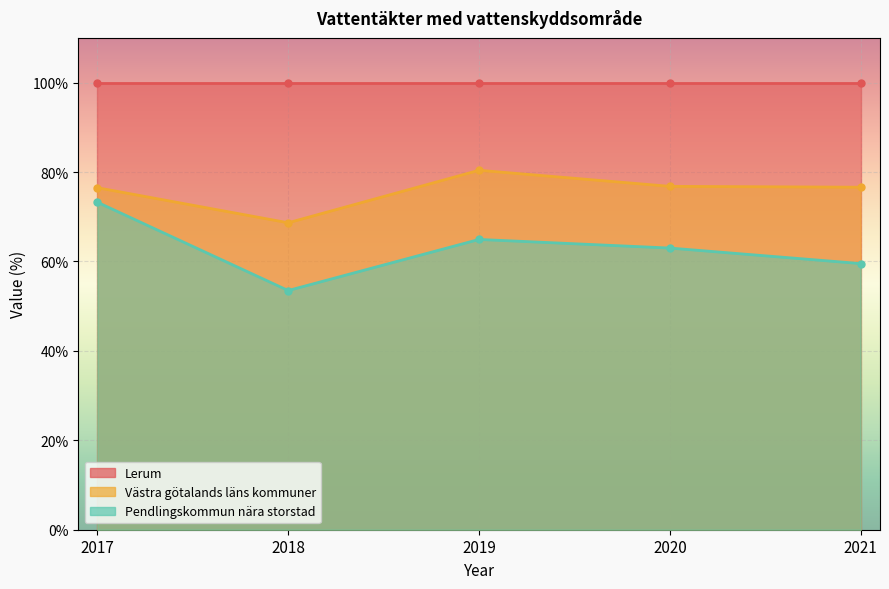

What value does the Pendlingskommun nära storstad series have at 2021?

59.5